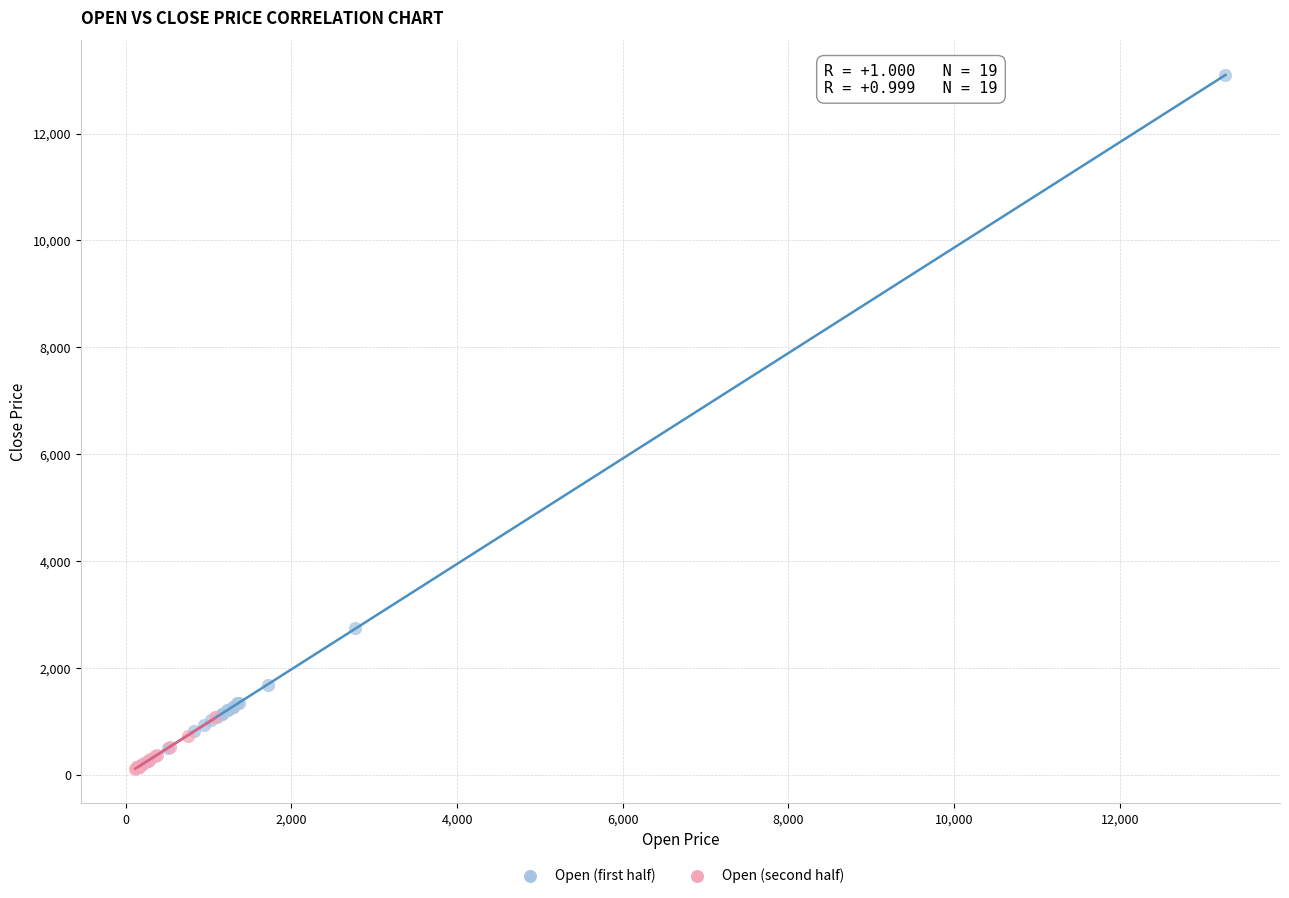

Which series has the widest spread of Y values?

Open (first half)